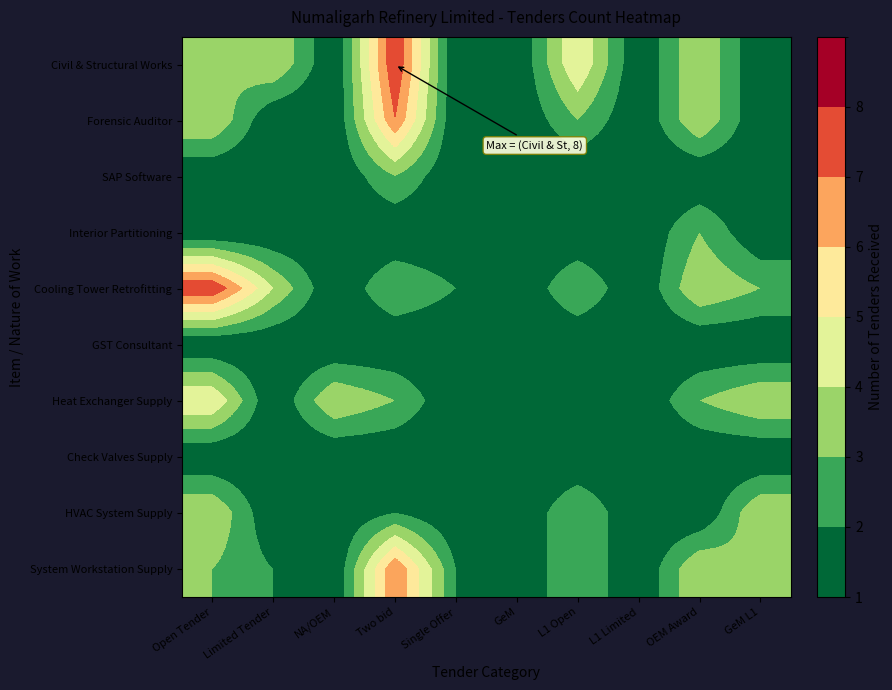

What is the spread (max minus min) of values at L1 Open?

4